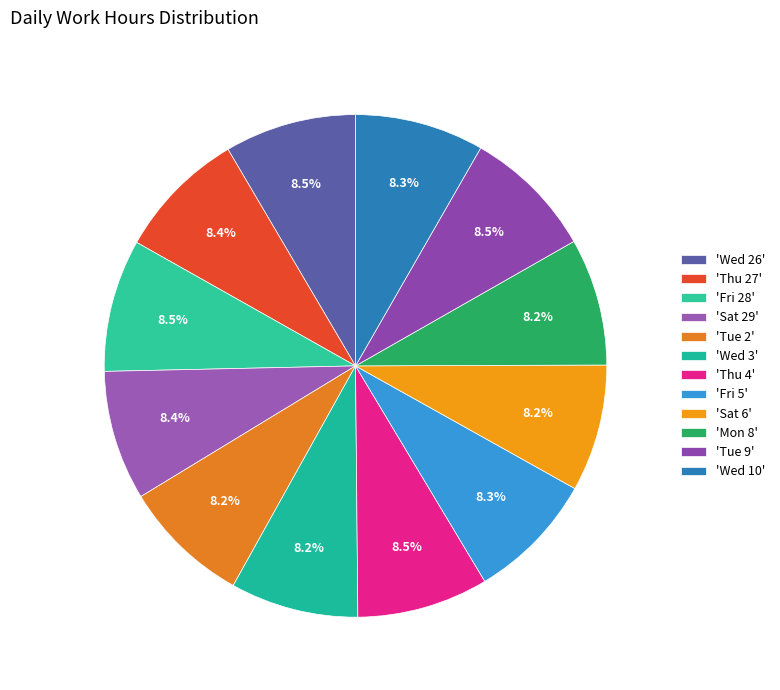

Count the number of slices in the pie.

12